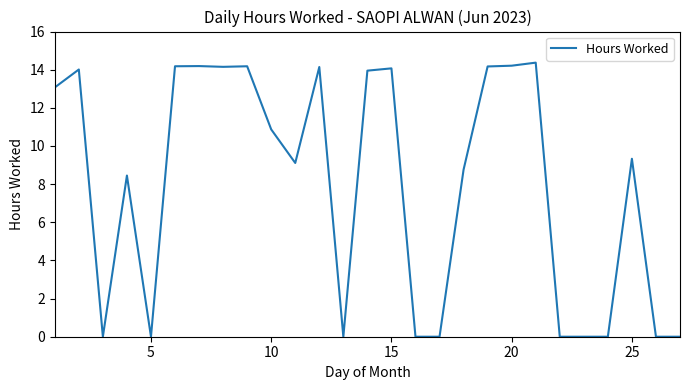

What is the difference between the maximum and minimum values?

14.4